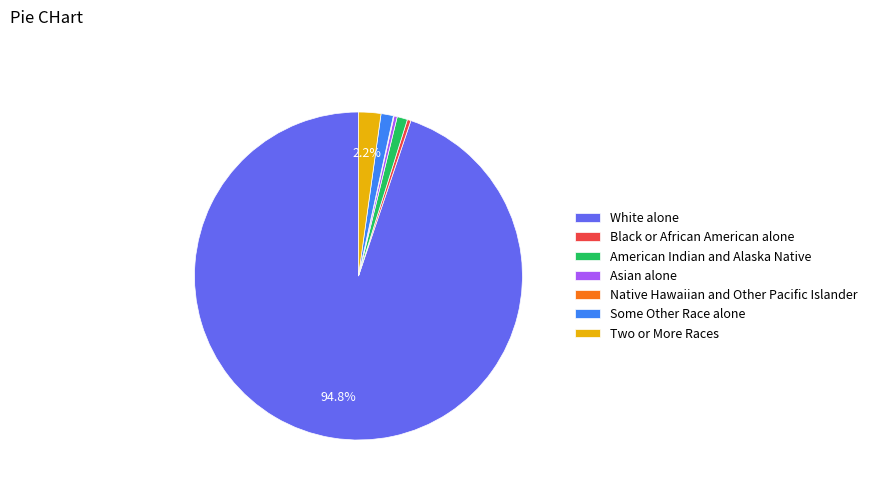

How much of the chart is everything except Two or More Races?

97.8%